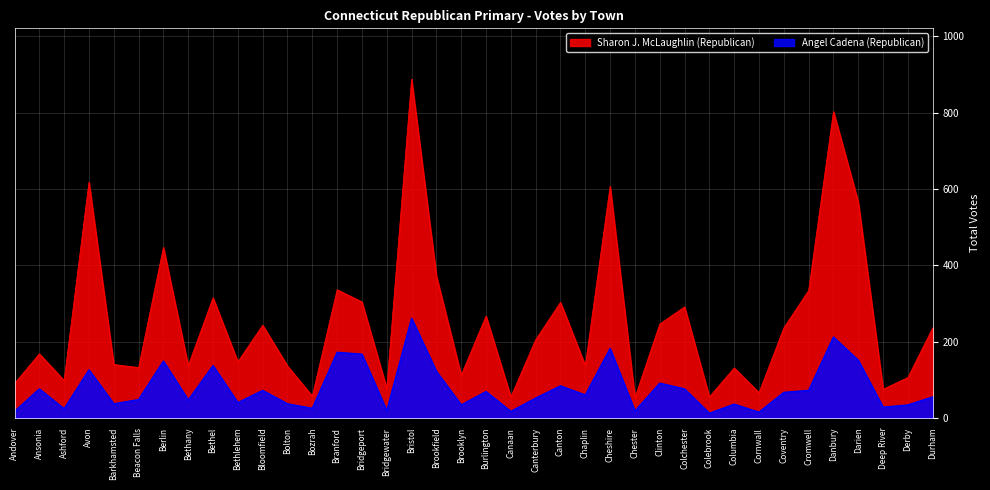

At which category does the chart reach its minimum across all series?

Colebrook